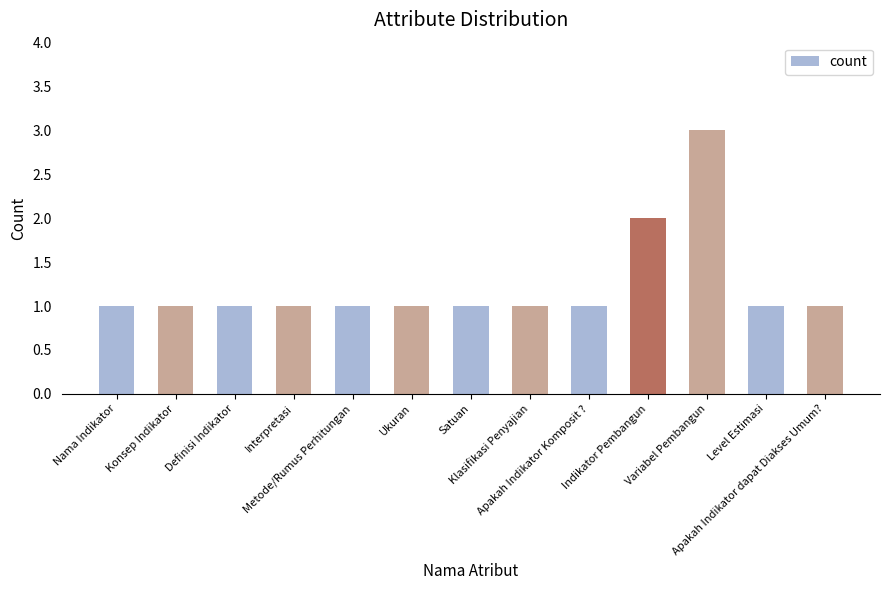

What is the smallest value displayed?

1